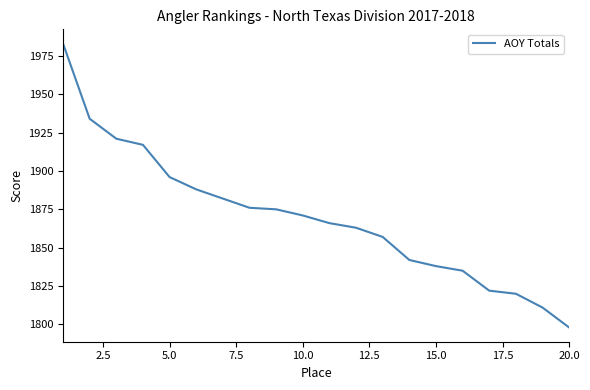

How many lines are shown in the chart?

1